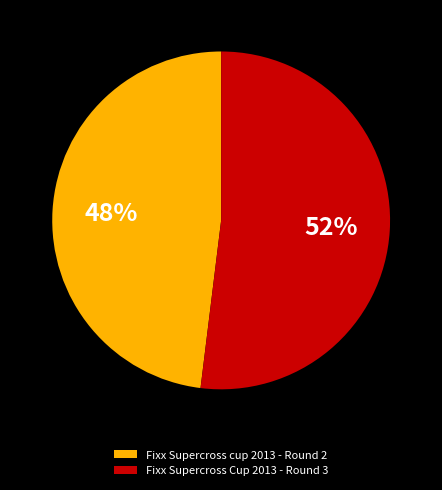

Which slice is the smallest?

Fixx Supercross cup 2013 - Round 2